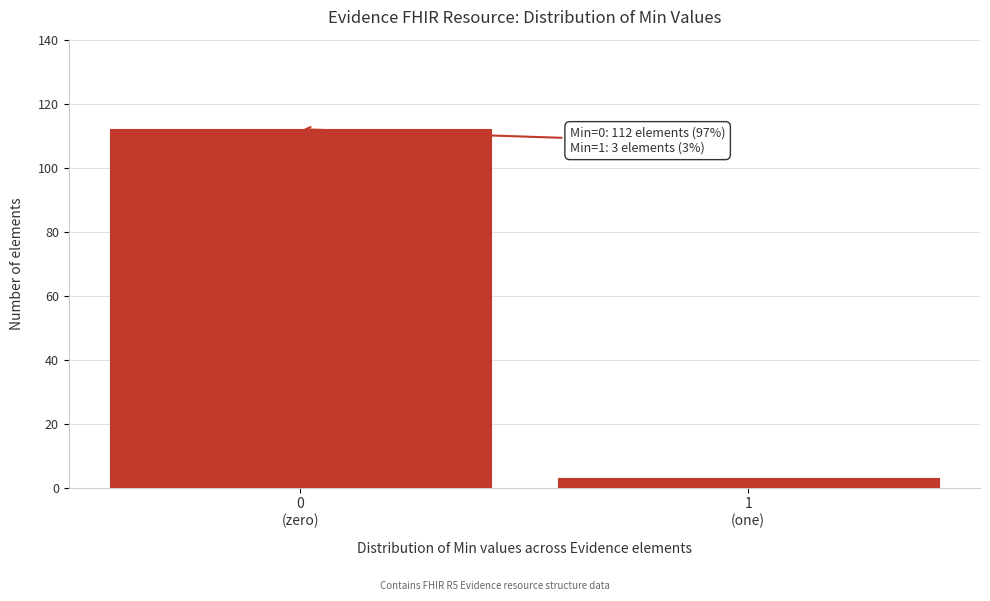

Reading left to right, list all the values displayed in this chart.

112	3